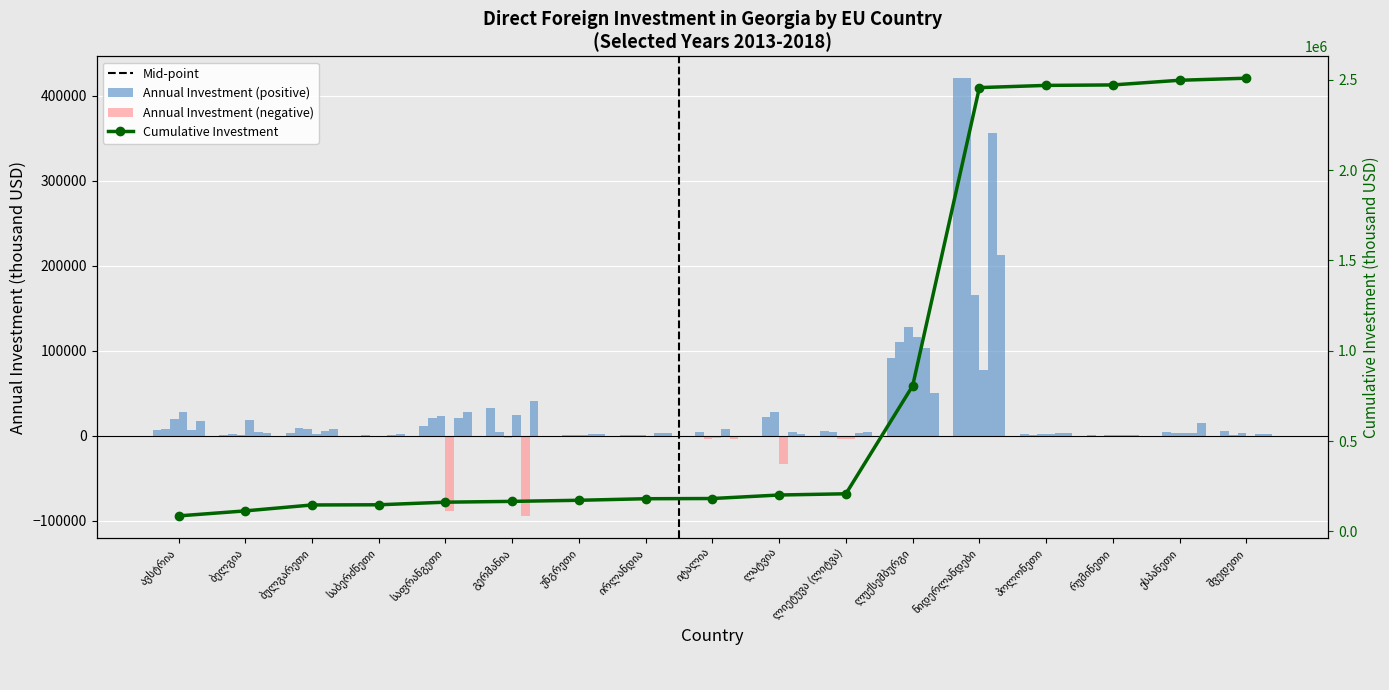

True or false: the data shows 3765074.3 at რუმინეთი.

False